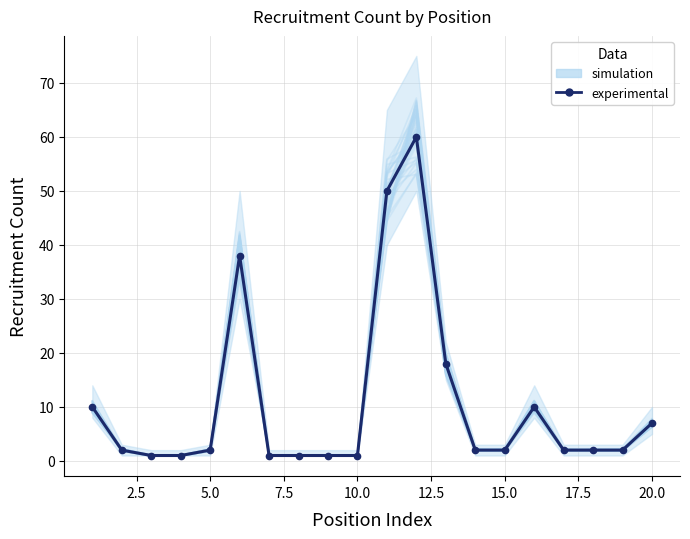

What is the sum of all simulation values?

210.7